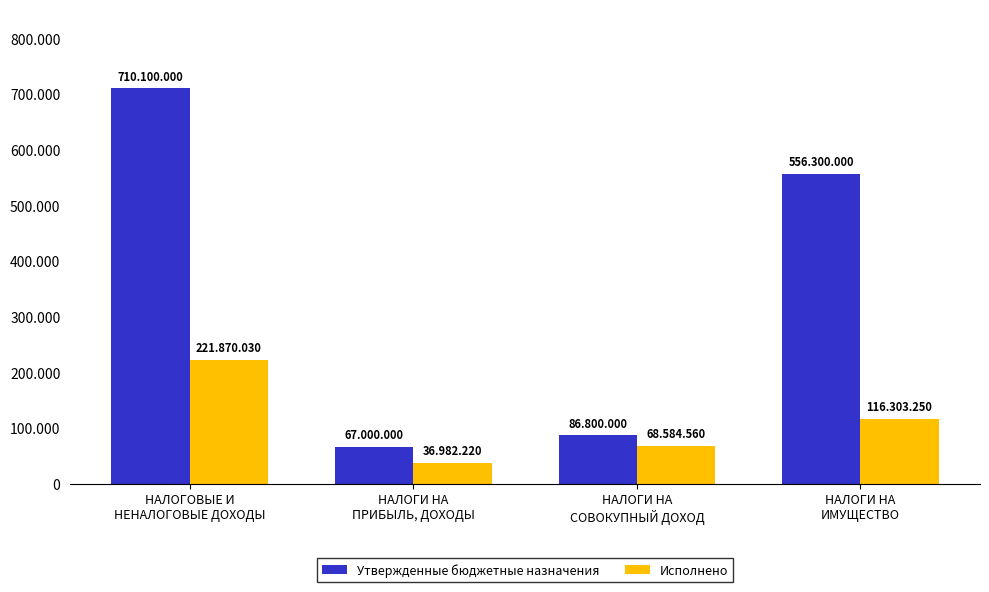

At which label does Утвержденные бюджетные назначения reach its minimum?

НАЛОГИ НА
ПРИБЫЛЬ, ДОХОДЫ